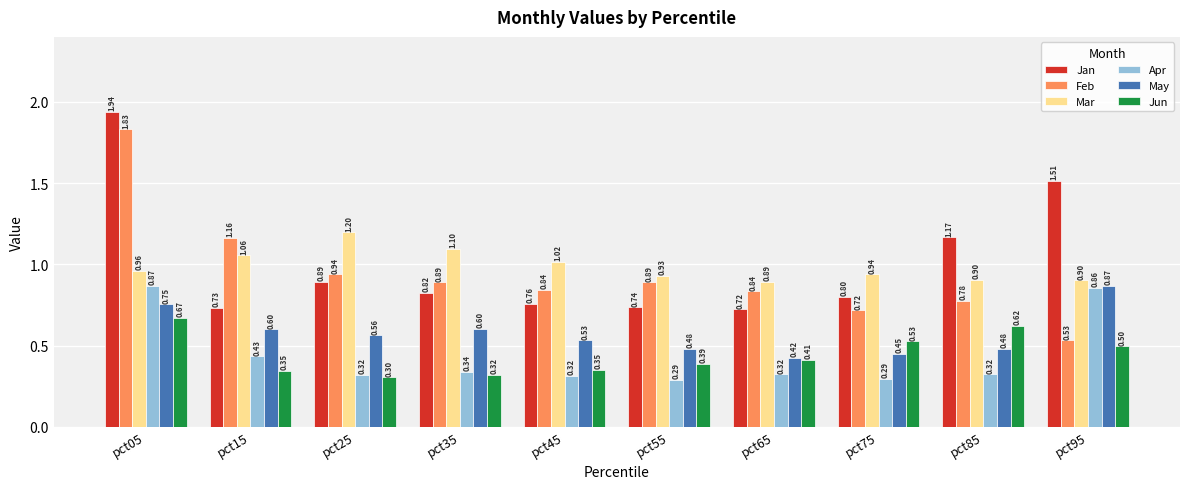

How many series are shown in this chart?

6